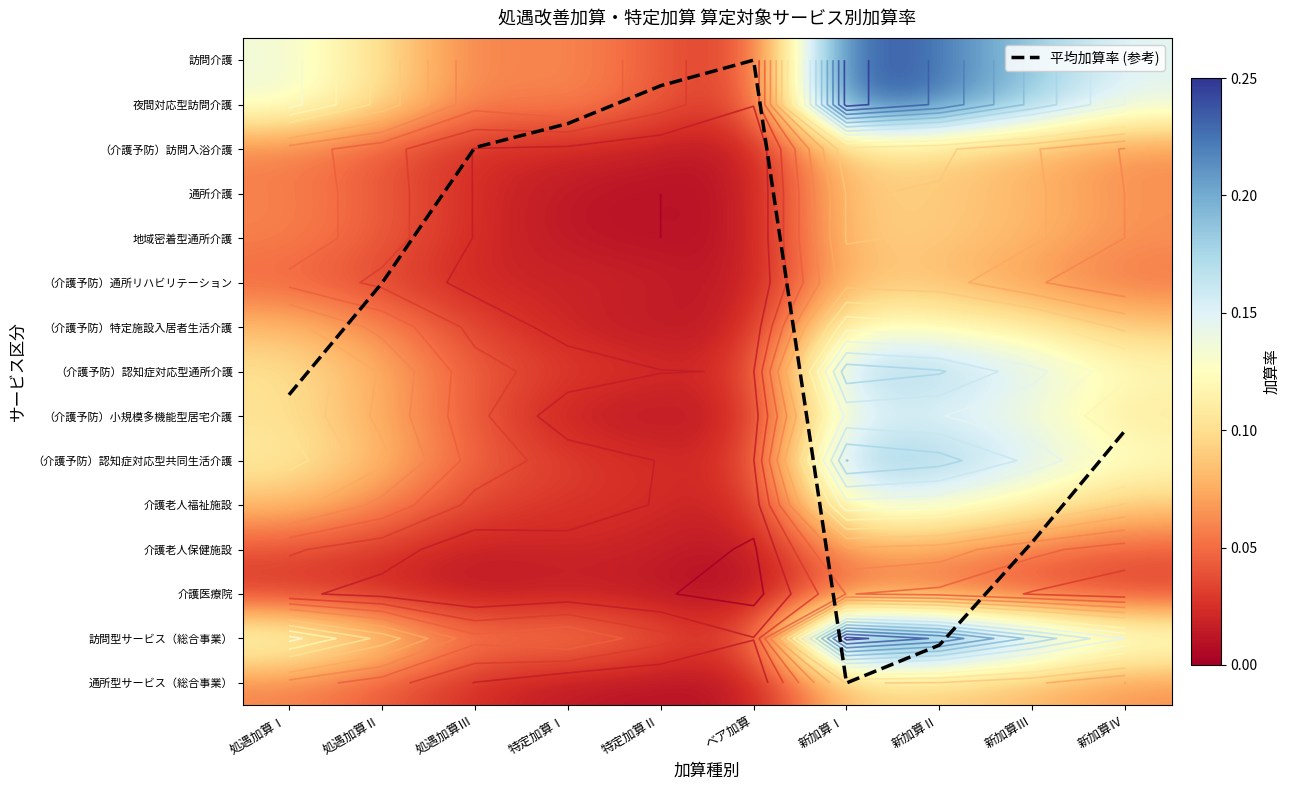

Which series has the largest total across all categories?

平均加算率 (参考)